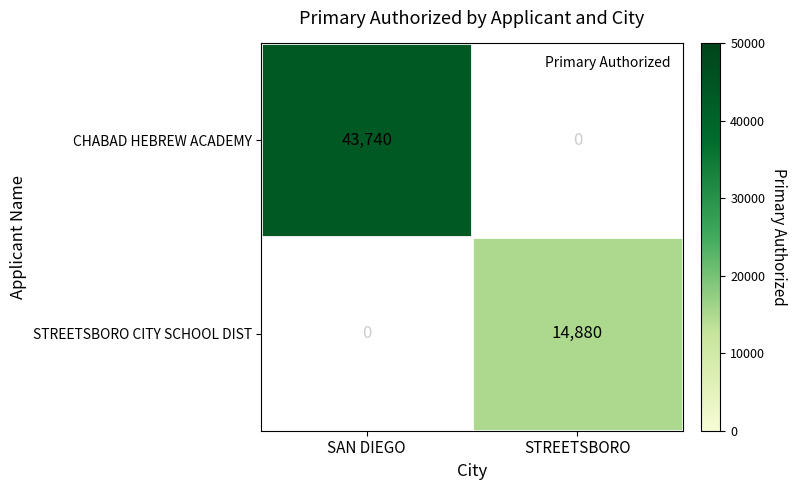

List the labels in order of STREETSBORO CITY SCHOOL DIST value, largest first.

STREETSBORO, SAN DIEGO